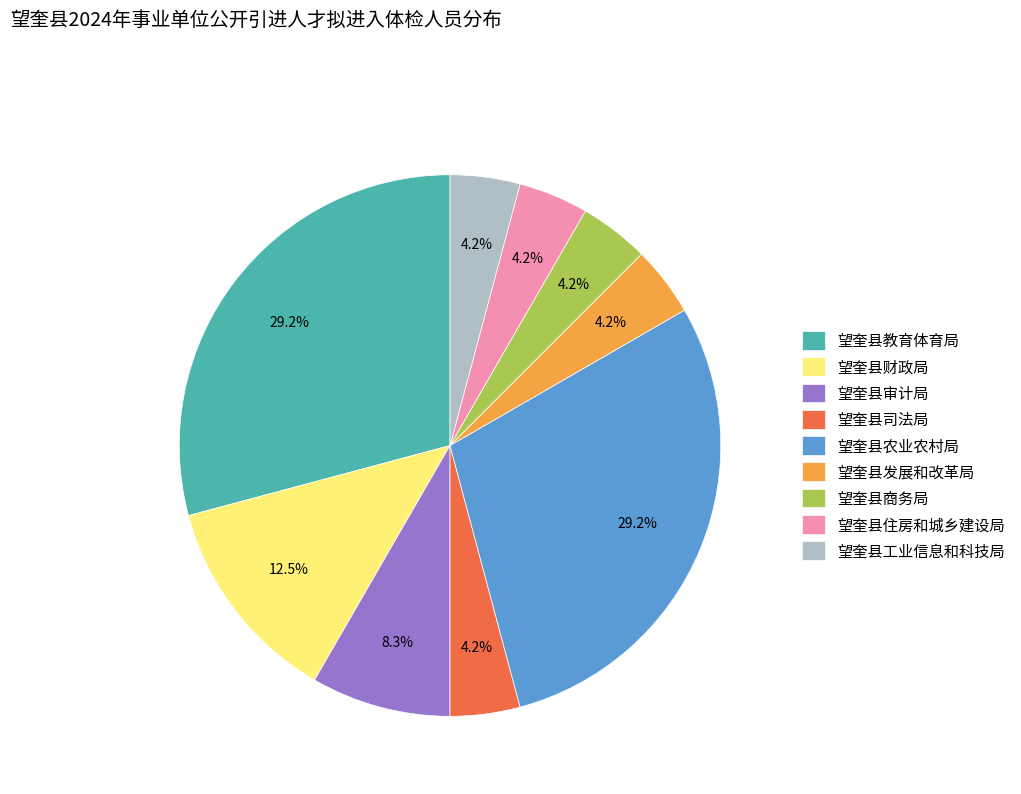

The 望奎县教育体育局 slice represents 29% of the pie. True or false?

True